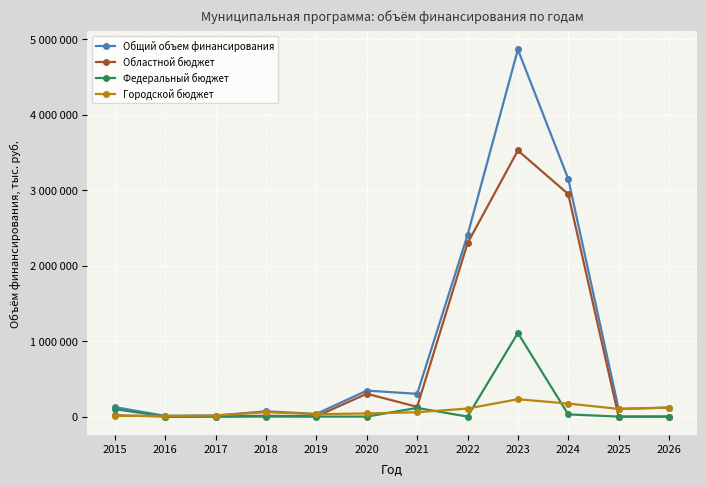

What is the difference between the Общий объем финансирования values at 2016 and 2018?

60663.2